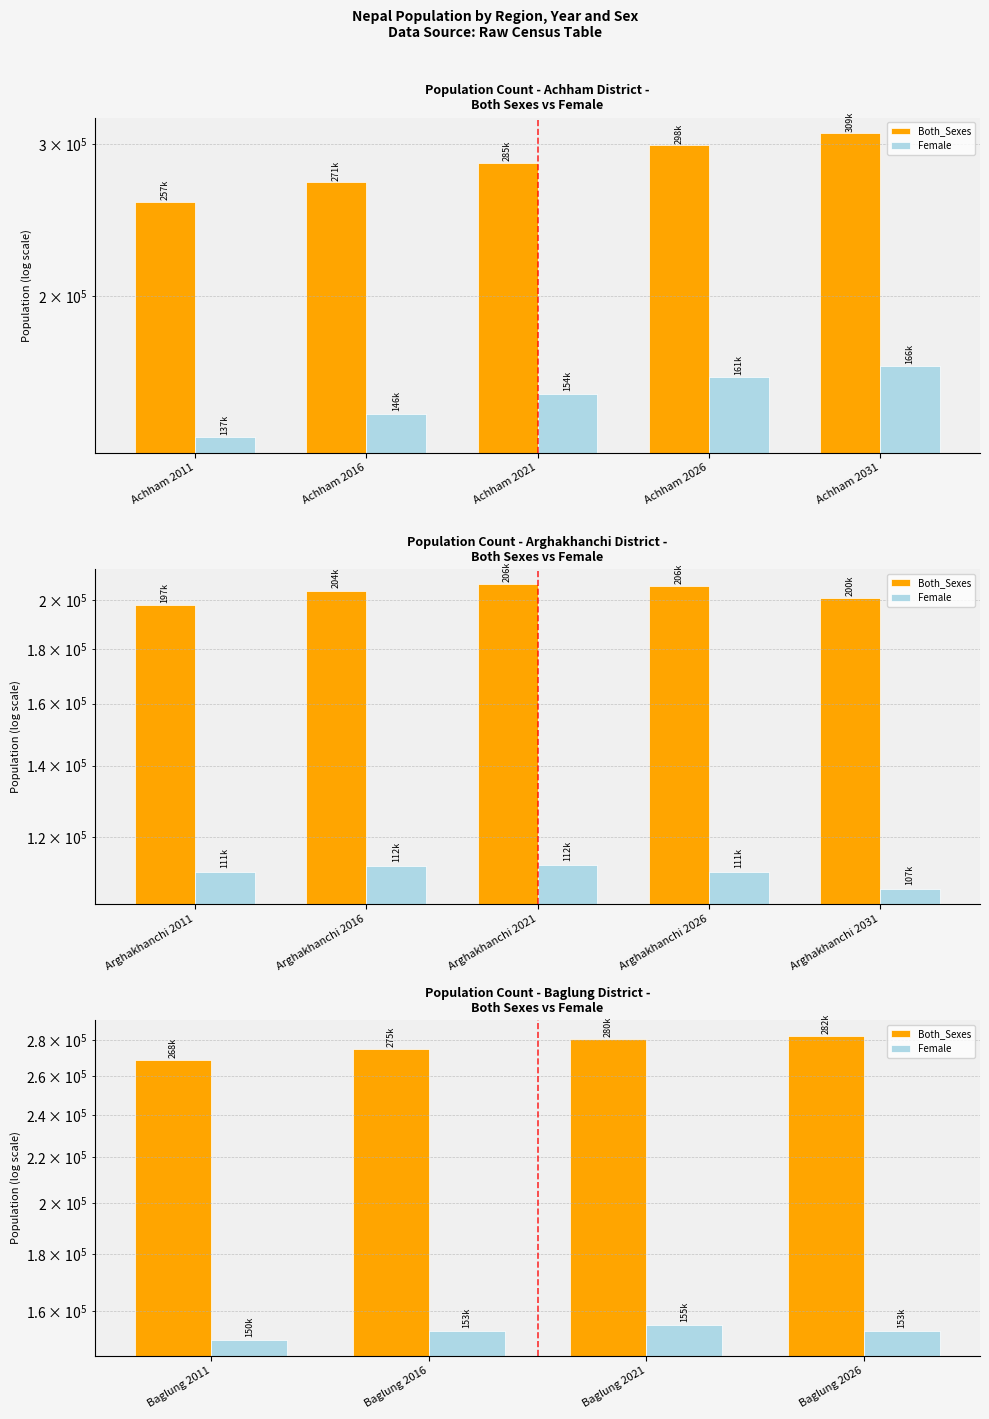

Which series changed the most between Baglung 2011 and Baglung 2016?

Both_Sexes